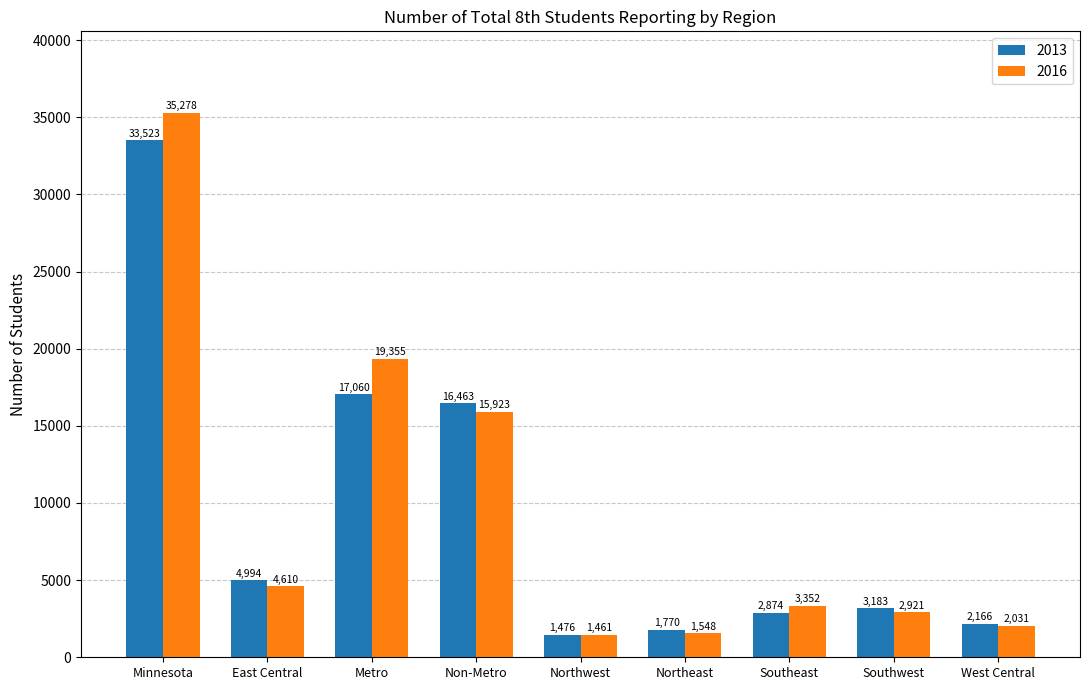

Between Non-Metro and Northeast, which series saw the biggest shift?

2013